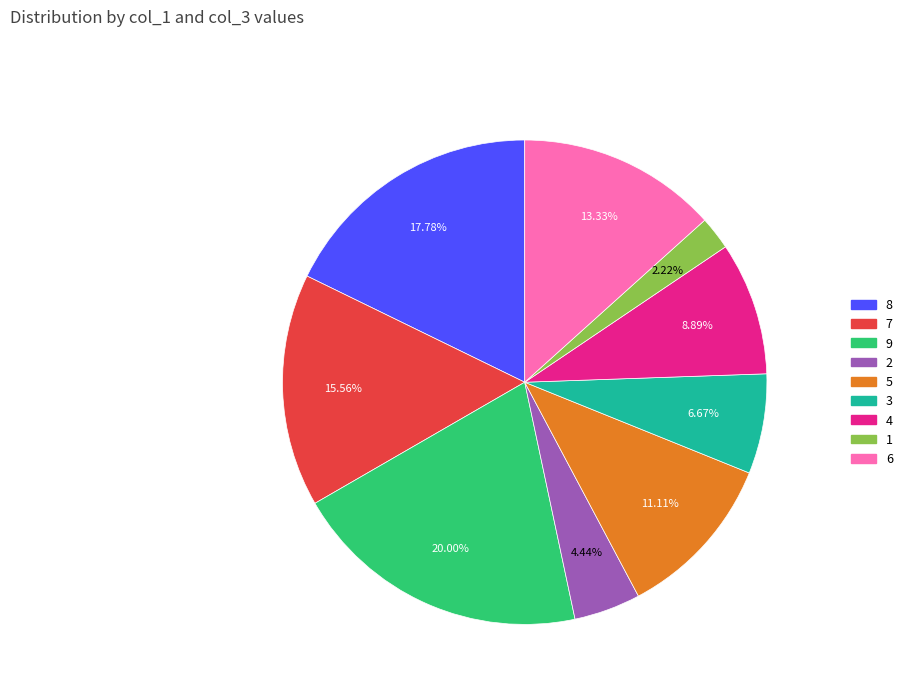

True or false: 4 accounts for 4% of the total.

False